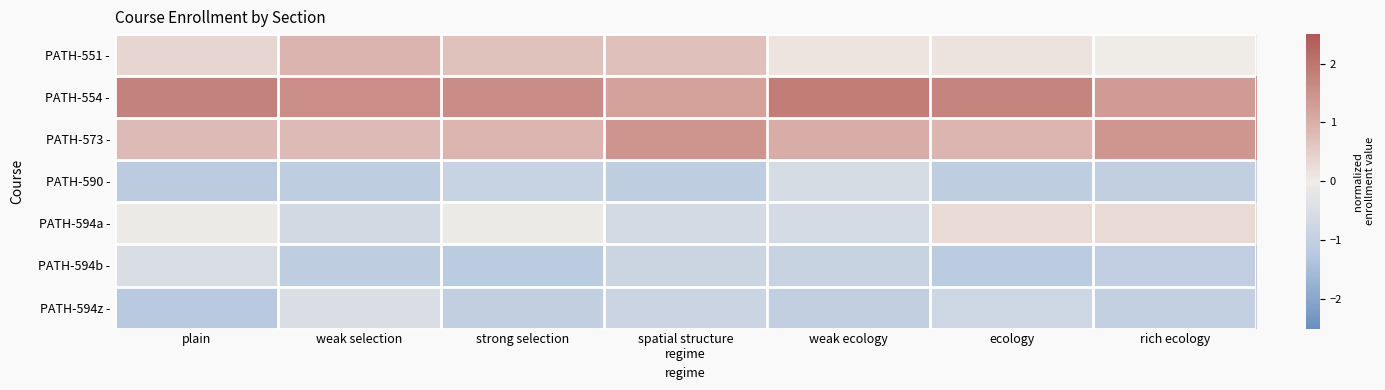

Reading left to right, what are all the values shown in this chart?

PATH-551 -: plain=0.4	weak selection=0.9	strong selection=0.7	spatial structure
regime=0.7	weak ecology=0.1	ecology=0.1	rich ecology=0.0
PATH-554 -: plain=1.8	weak selection=1.6	strong selection=1.6	spatial structure
regime=1.2	weak ecology=1.9	ecology=1.7	rich ecology=1.3
PATH-573 -: plain=0.8	weak selection=0.8	strong selection=0.9	spatial structure
regime=1.4	weak ecology=1.0	ecology=0.9	rich ecology=1.4
PATH-590 -: plain=-1.1	weak selection=-1.1	strong selection=-0.9	spatial structure
regime=-1.1	weak ecology=-0.5	ecology=-1.1	rich ecology=-1.0
PATH-594a -: plain=-0.1	weak selection=-0.7	strong selection=-0.1	spatial structure
regime=-0.6	weak ecology=-0.6	ecology=0.3	rich ecology=0.3
PATH-594b -: plain=-0.5	weak selection=-1.1	strong selection=-1.2	spatial structure
regime=-0.8	weak ecology=-0.9	ecology=-1.2	rich ecology=-1.0
PATH-594z -: plain=-1.2	weak selection=-0.5	strong selection=-1.0	spatial structure
regime=-0.8	weak ecology=-1.0	ecology=-0.8	rich ecology=-1.0